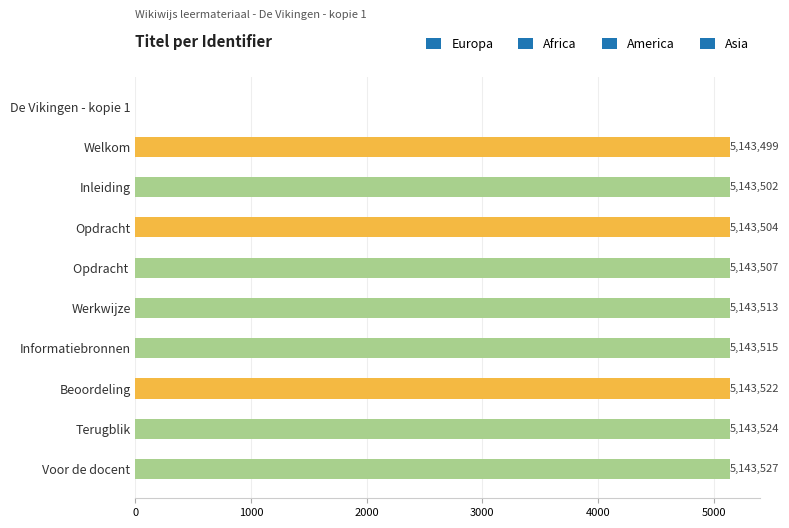

List the labels in order of value, smallest first.

De Vikingen - kopie 1, Welkom, Inleiding, Opdracht, Opdracht , Werkwijze, Informatiebronnen, Beoordeling, Terugblik, Voor de docent